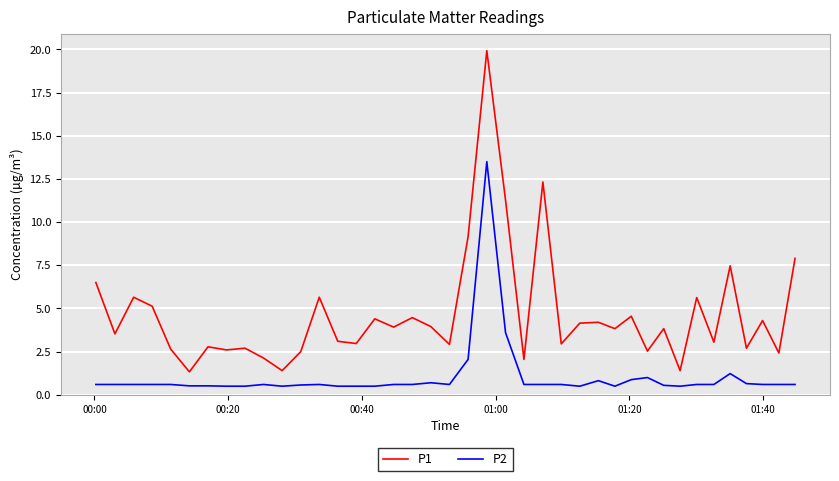

True or false: P1 and P2 cross at least once.

False